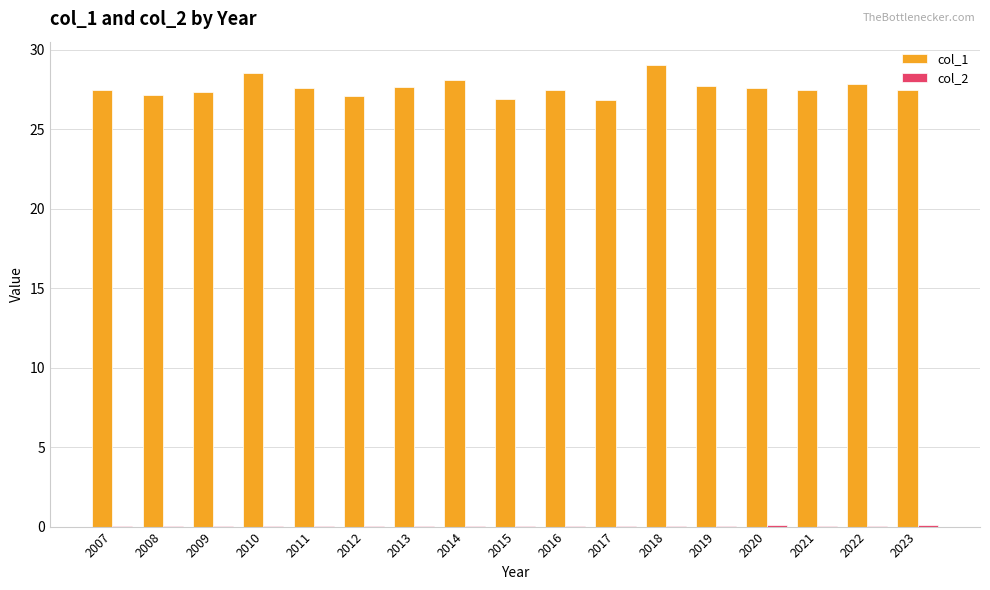

Is it true that col_1 equals 37.6 at 2016?

False